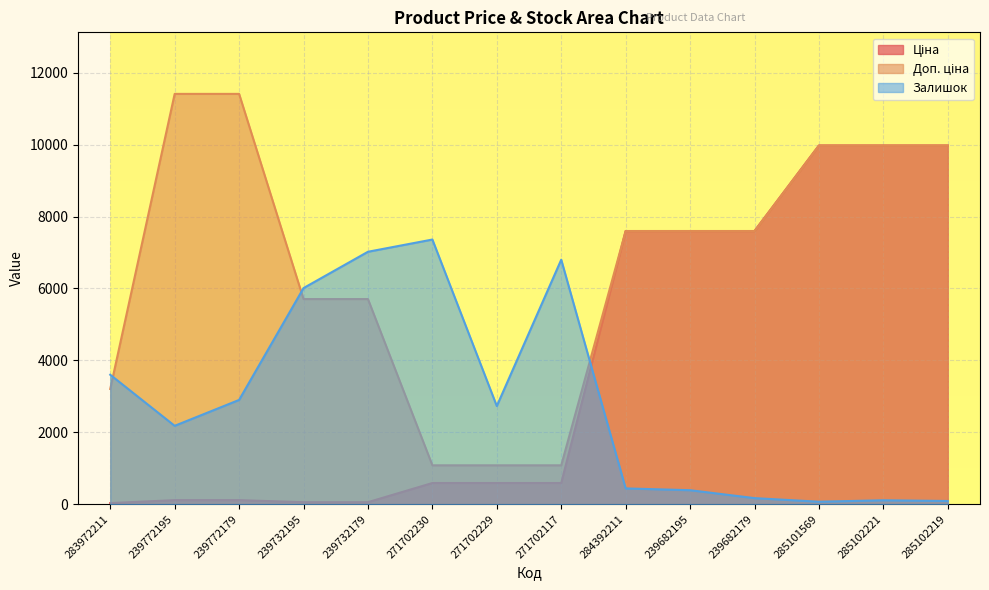

True or false: Залишок and Доп. ціна intersect in this chart.

True